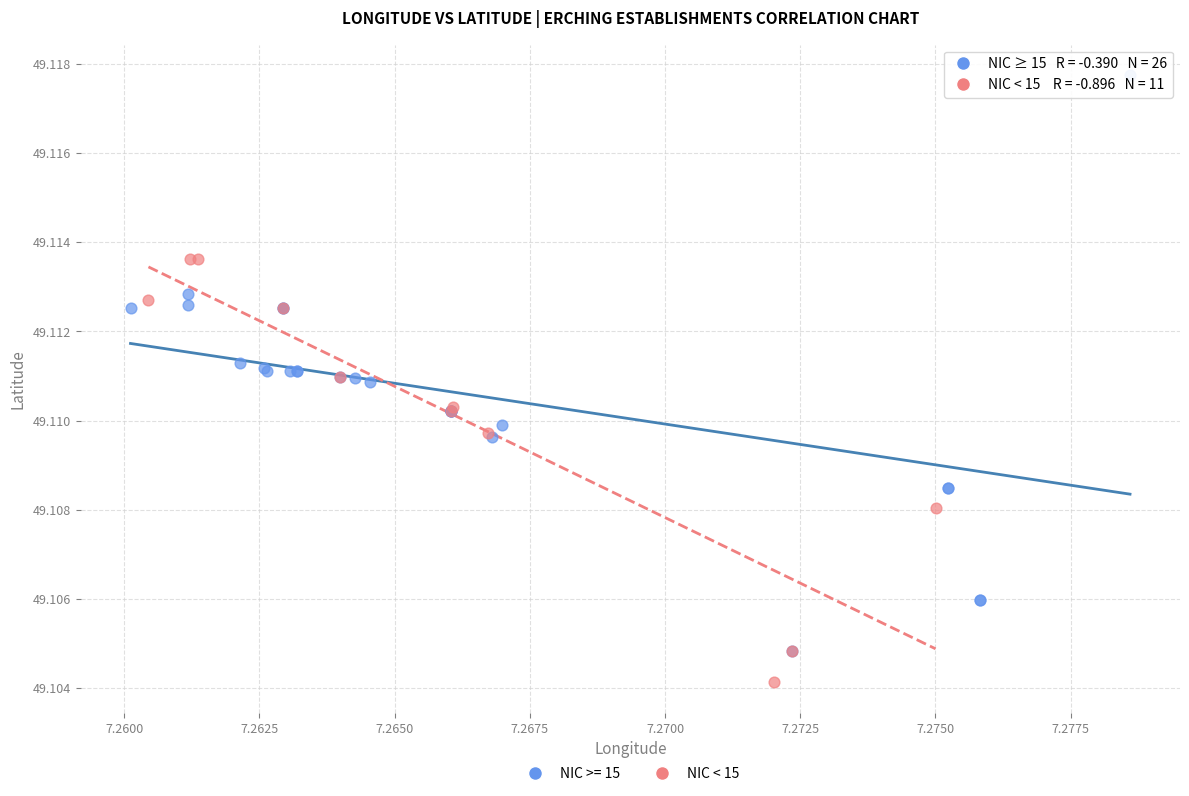

Which series reaches the maximum Y coordinate?

NIC >= 15